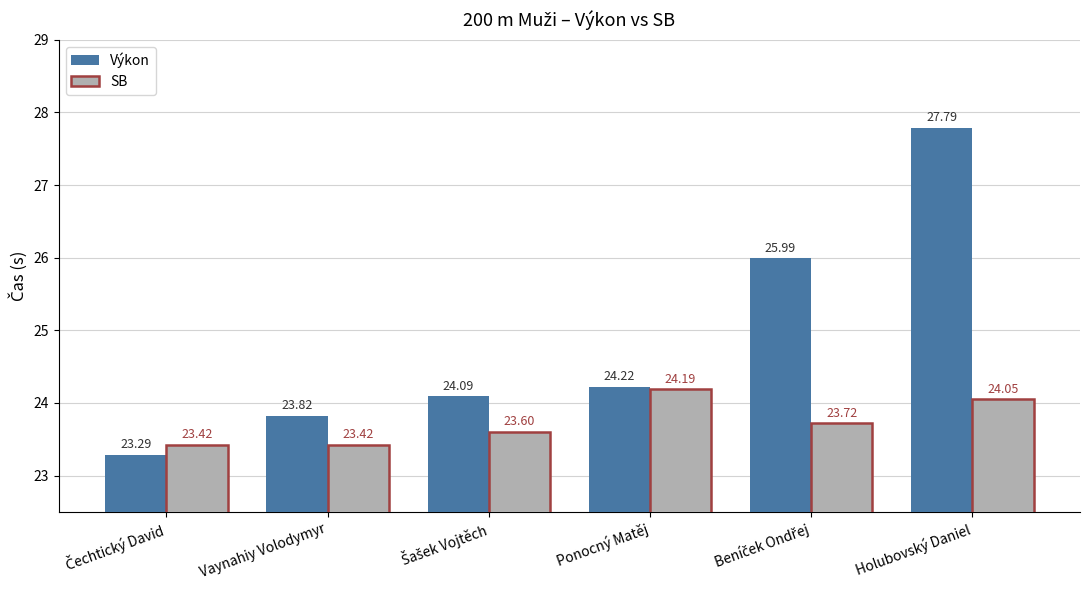

Rank the series by their average value, from lowest to highest.

SB, Výkon